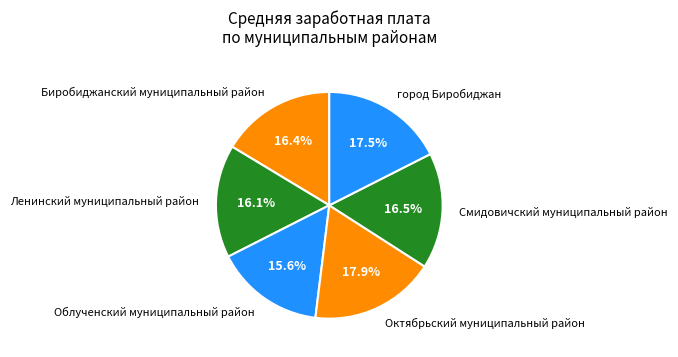

How much of the chart is everything except Ленинский муниципальный район?

83.9%